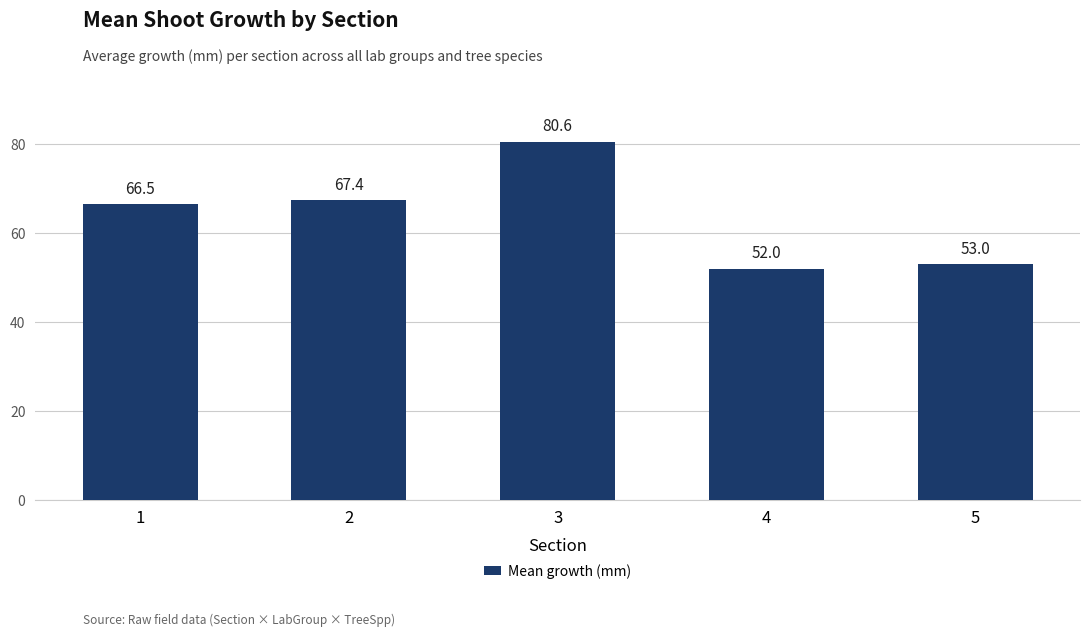

Rank the categories by value from highest to lowest.

3, 2, 1, 5, 4